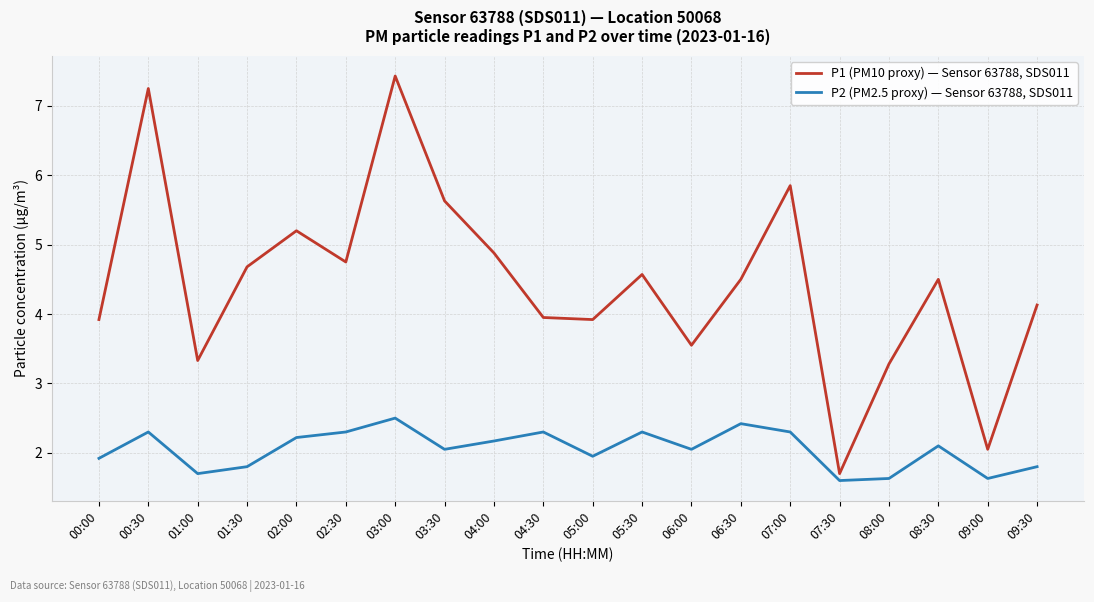

What is the spread (max minus min) of values at 09:30?

2.3